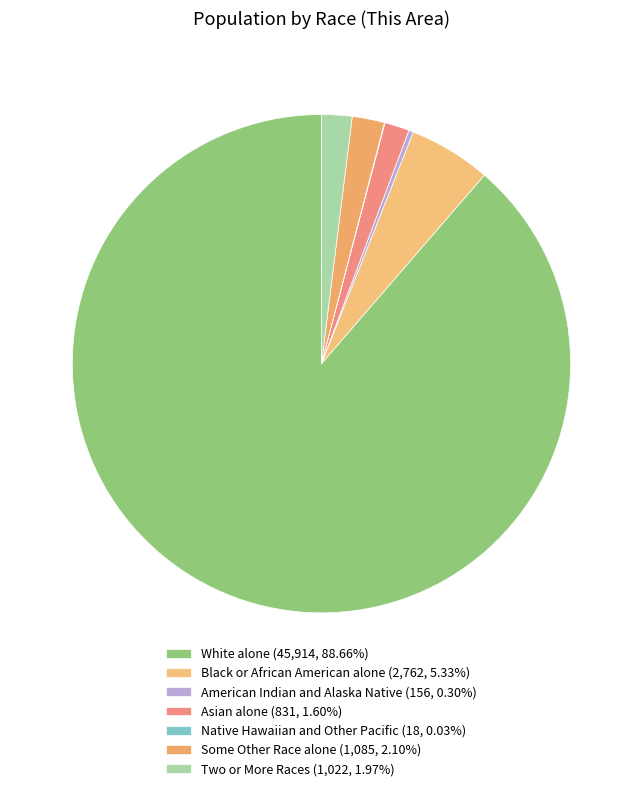

Does American Indian and Alaska Native account for over 50% of the chart?

No